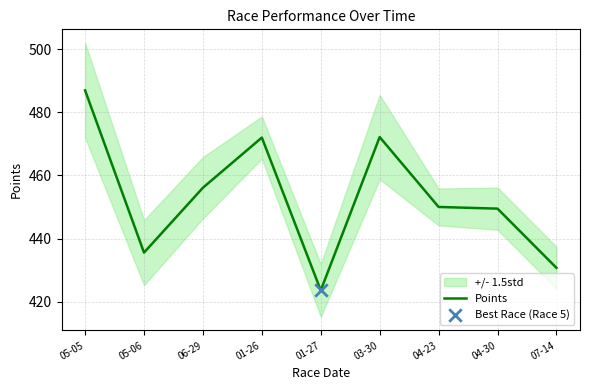

What is the change in value from 01-26 to 03-30?

+0.2